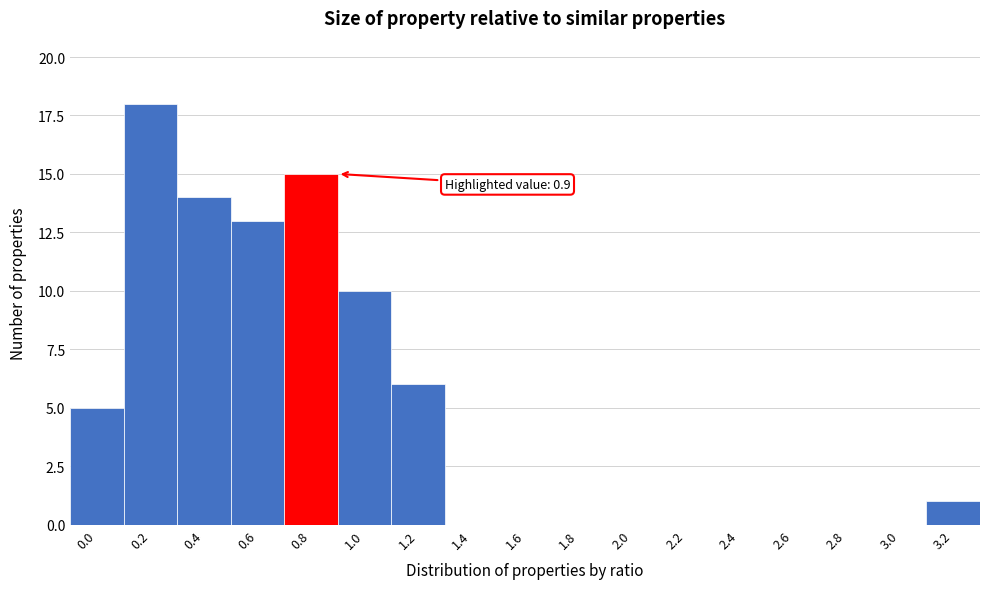

Reading left to right, transcribe all the data shown in this chart.

0.0=5	0.2=18	0.4=14	0.6=13	0.8=15	1.0=10	1.2=6	1.4=0	1.6=0	1.8=0	2.0=0	2.2=0	2.4=0	2.6=0	2.8=0	3.0=0	3.2=1